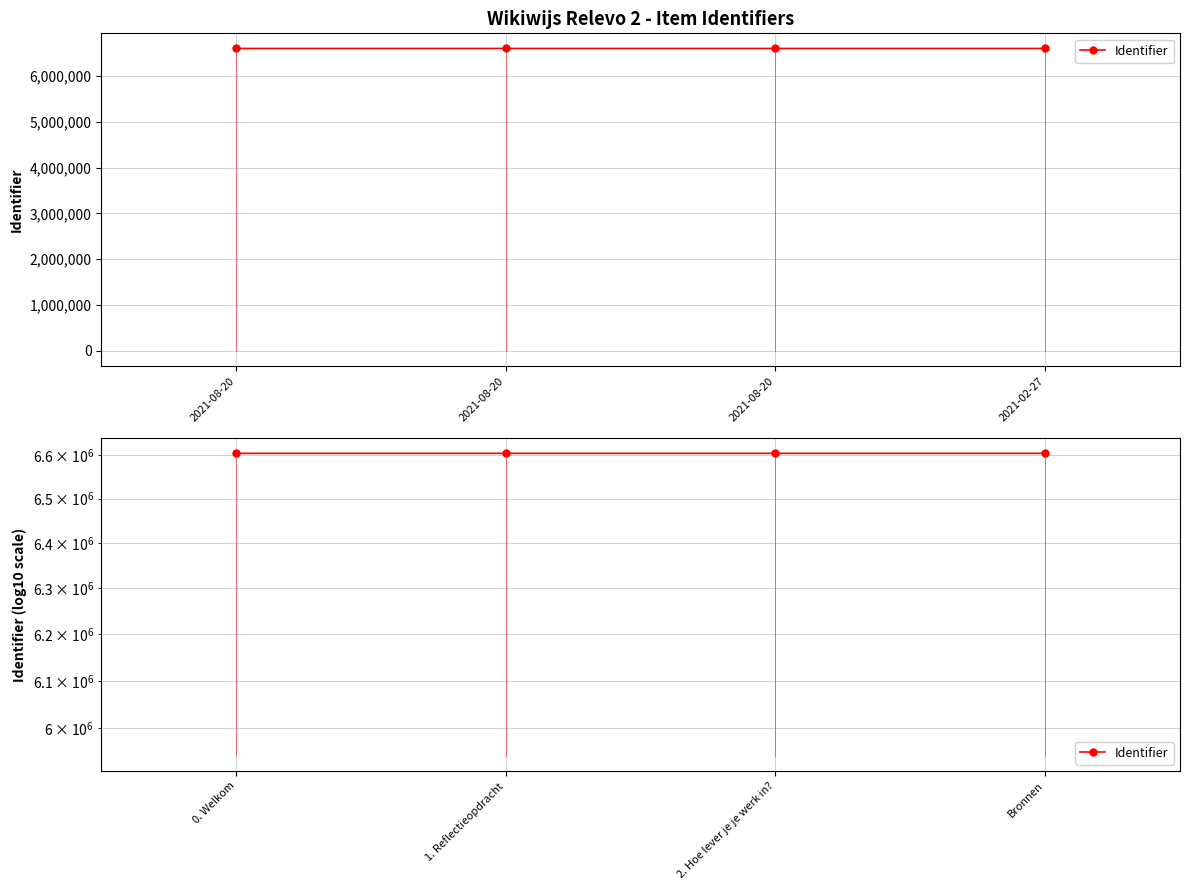

Rank the categories by value from lowest to highest.

0. Welkom, 1. Reflectieopdracht, 2. Hoe lever je je werk in?, Bronnen